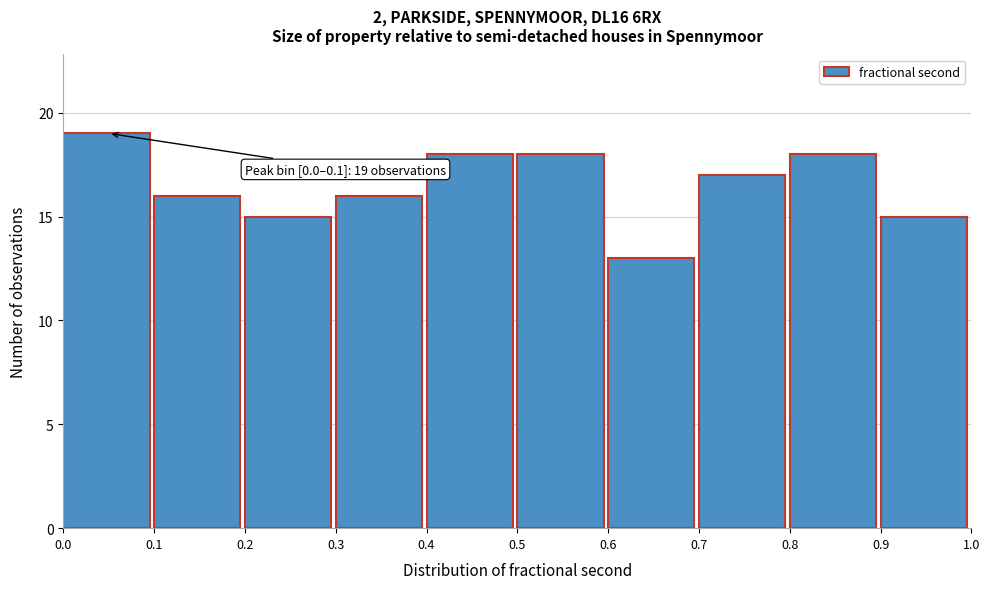

Which range on the x-axis has the tallest bar?

0.0 to 0.1